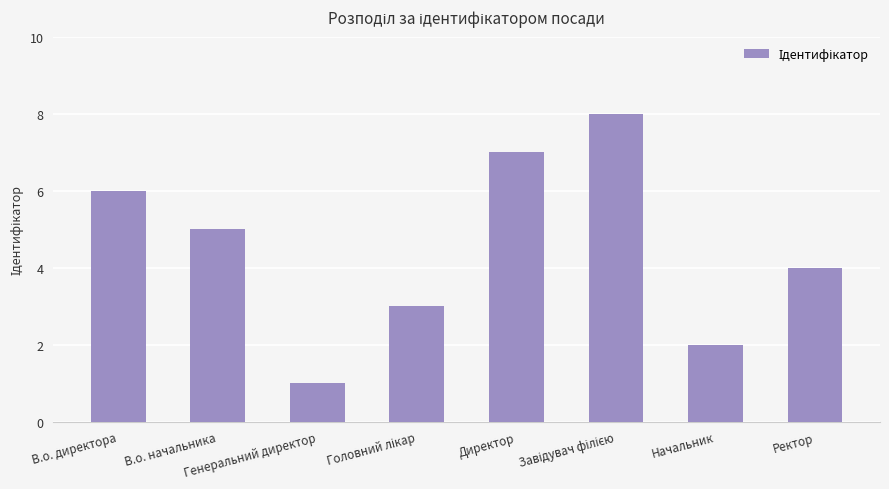

True or false: the data shows 7 at Директор.

True